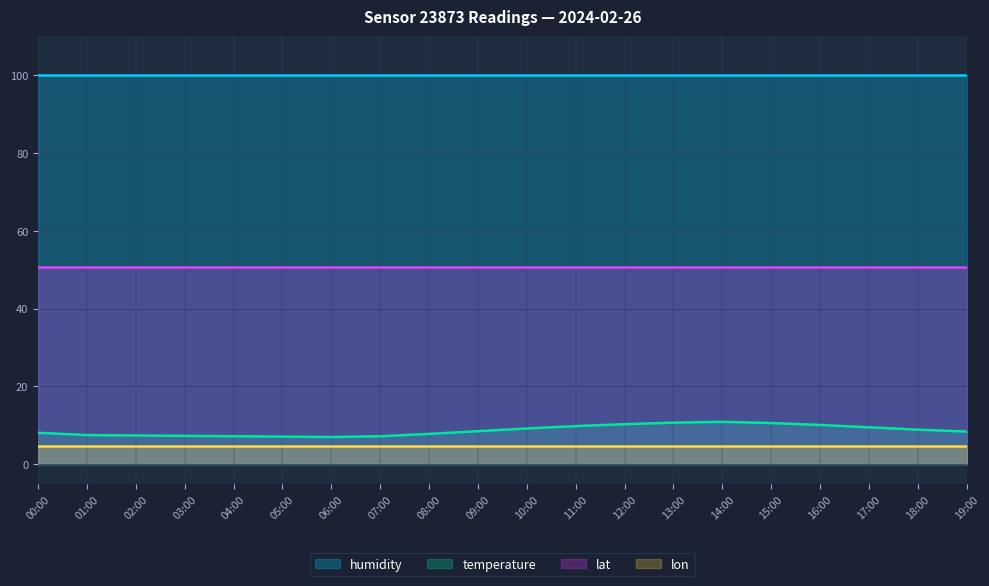

What is the difference between the maximum and minimum values in the temperature series?

3.9